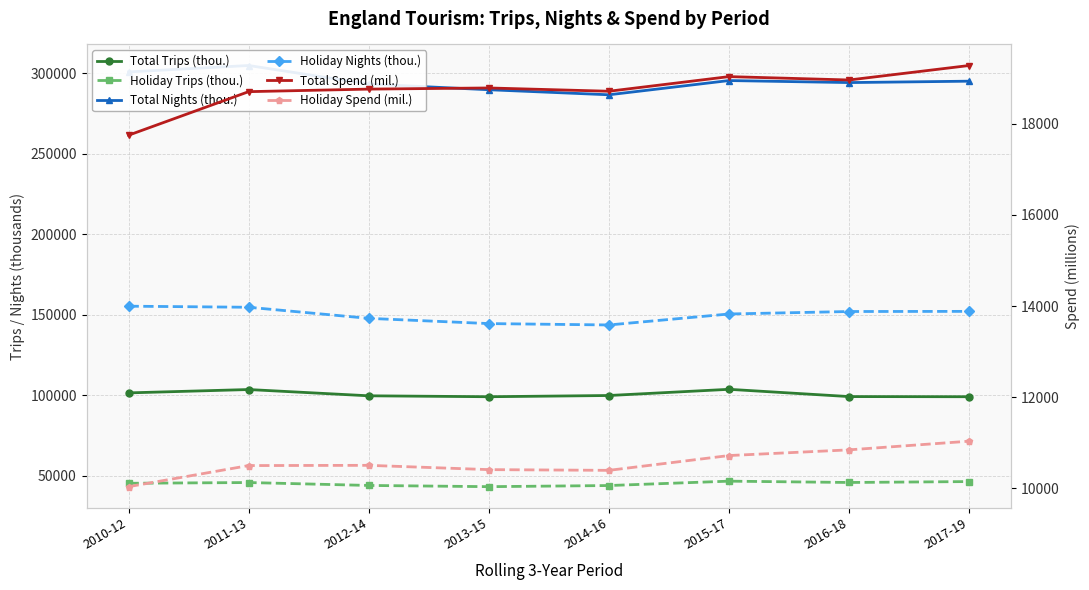

The value of Total Trips (thou.) at 2014-16 is 99789. True or false?

True